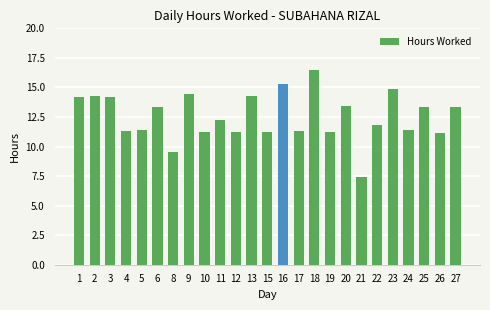

What is the average value?

12.6